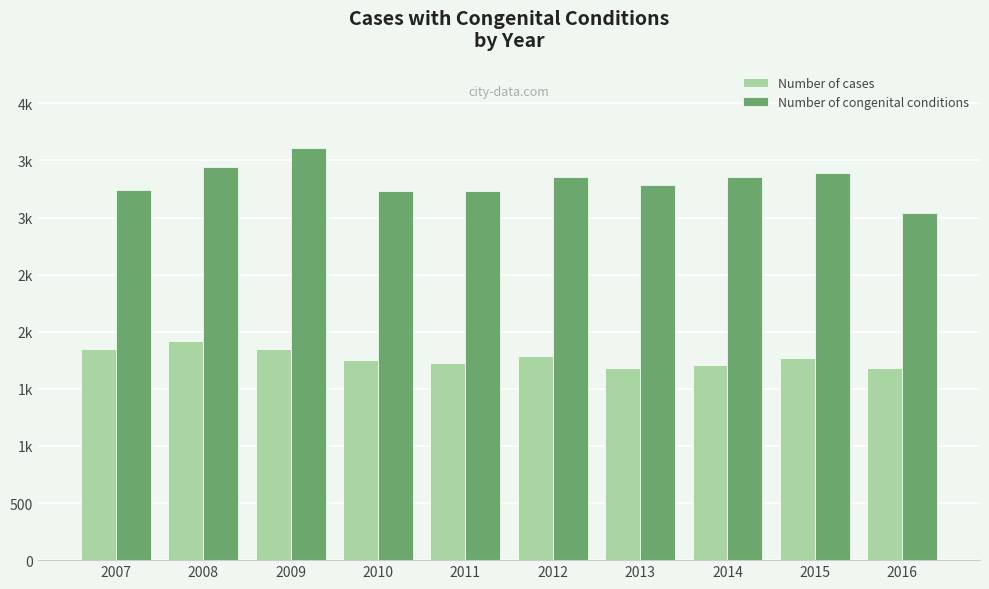

Are the bars horizontal?

No